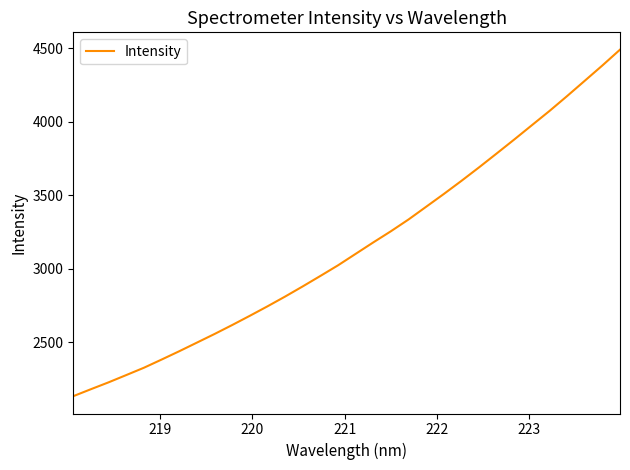

How many lines are shown in the chart?

1